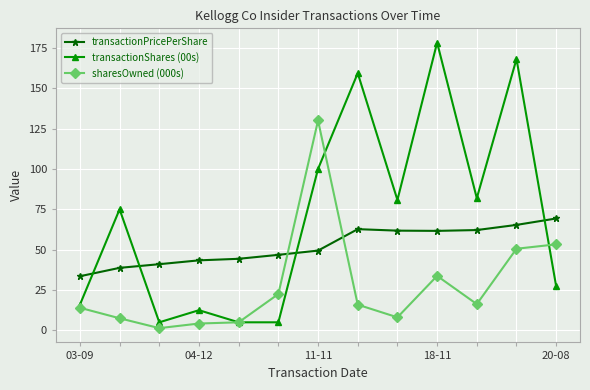

What is the maximum value for sharesOwned (000s)?

130.0